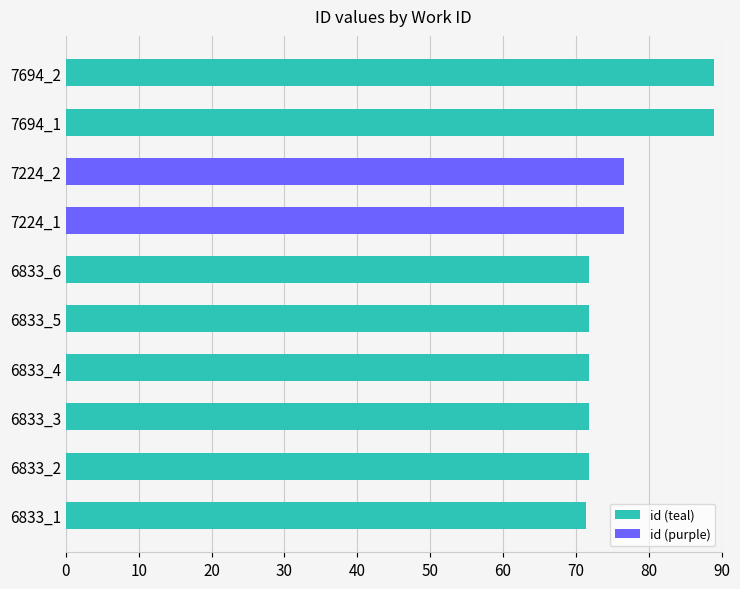

Is it true that the value at 7224_2 is 76.7?

True